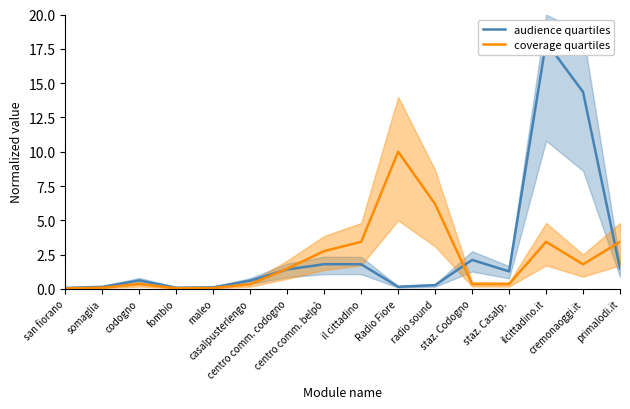

How many data points in audience quartiles are above 1?

8